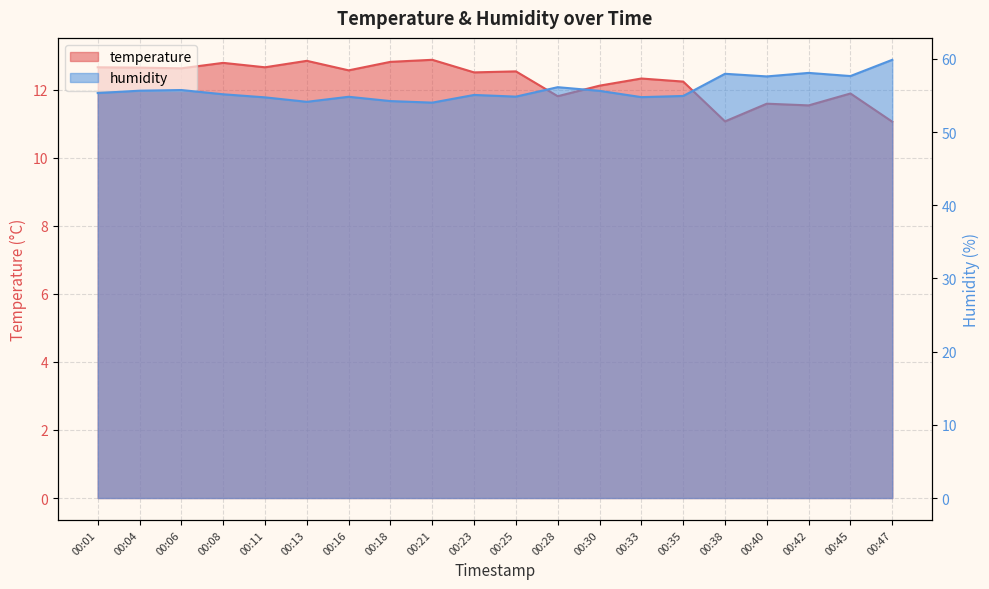

What is the value of the humidity point at the 11th from the left?

54.8